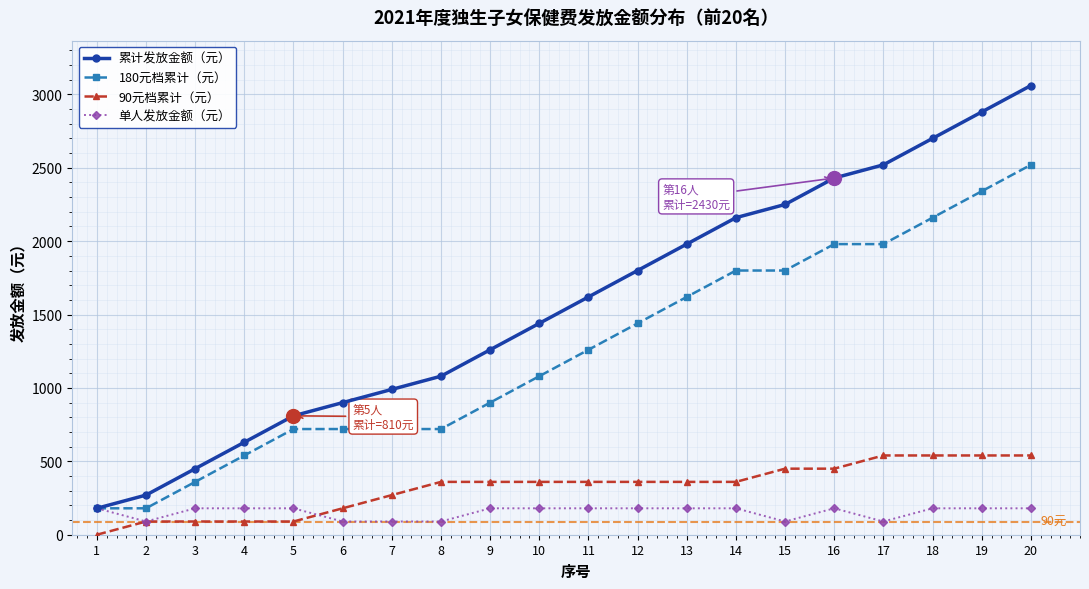

Between 4 and 8, which series saw the biggest shift?

累计发放金额（元）